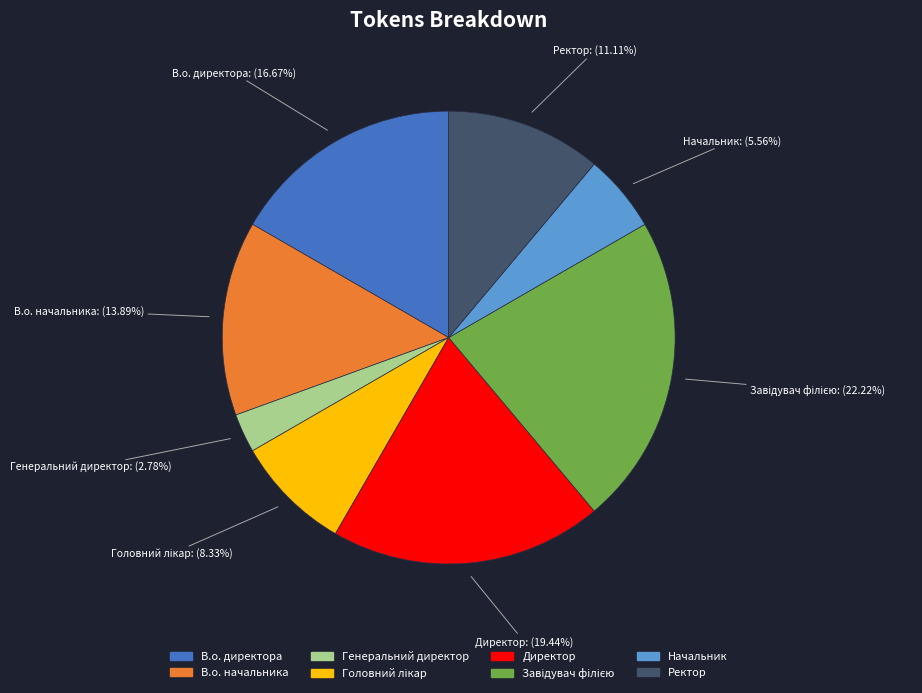

To the nearest percent, what is the difference between the В.о. начальника and В.о. директора slice percentages?

3%